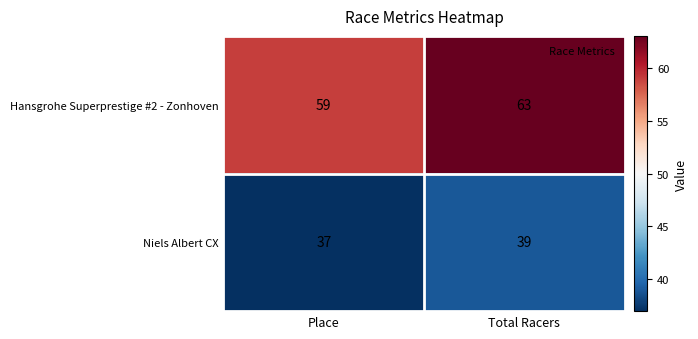

Count the number of categories in the chart.

2